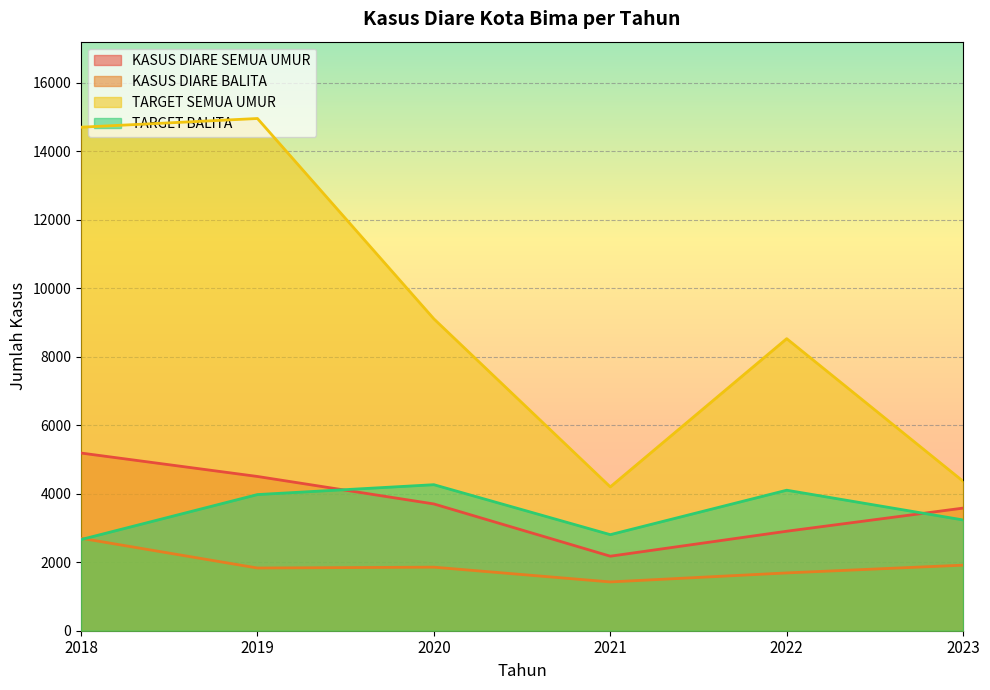

Which category has the lowest value in the TARGET SEMUA UMUR series?

2021